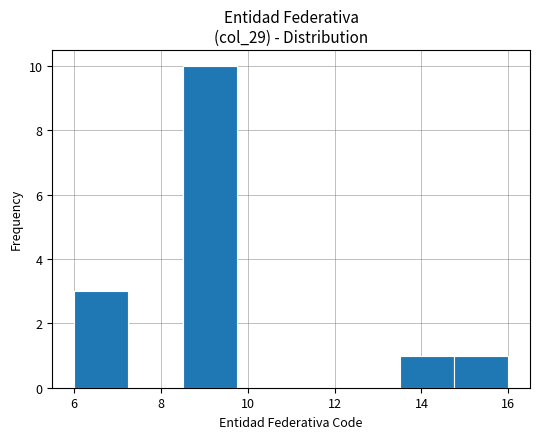

Reading left to right, transcribe this chart: for each bar, give the range it covers on the x-axis and its height. Neither the bar edges nor the heights are printed on the chart, so give them approximately, as read against the axes.

6.00 to 7.25: 3
7.25 to 8.50: 0
8.50 to 9.75: 10
9.75 to 11.00: 0
11.00 to 12.25: 0
12.25 to 13.50: 0
13.50 to 14.75: 1
14.75 to 16.00: 1